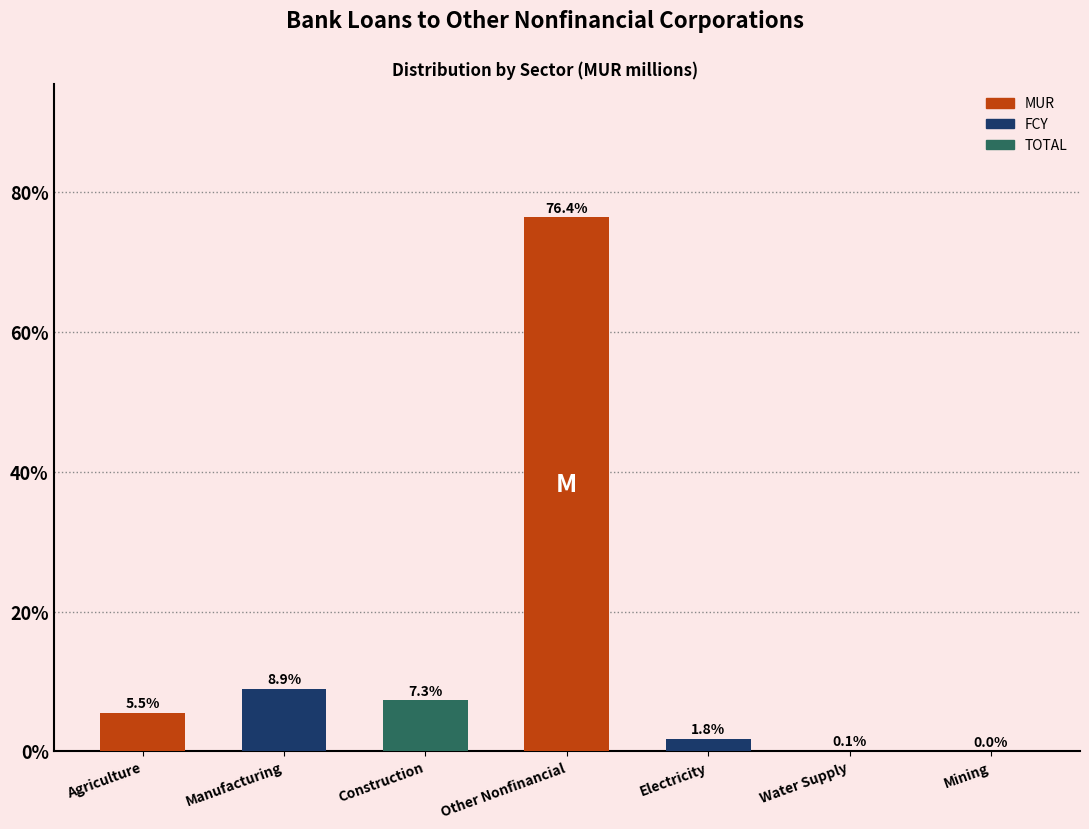

What is the sum of all values?

100.0